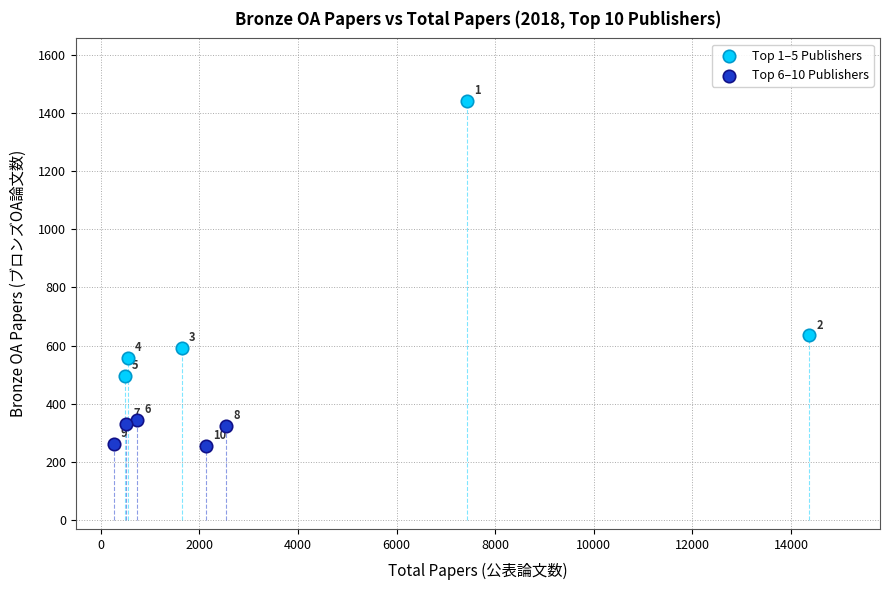

Which series has the largest Y range (max minus min)?

Top 1–5 Publishers